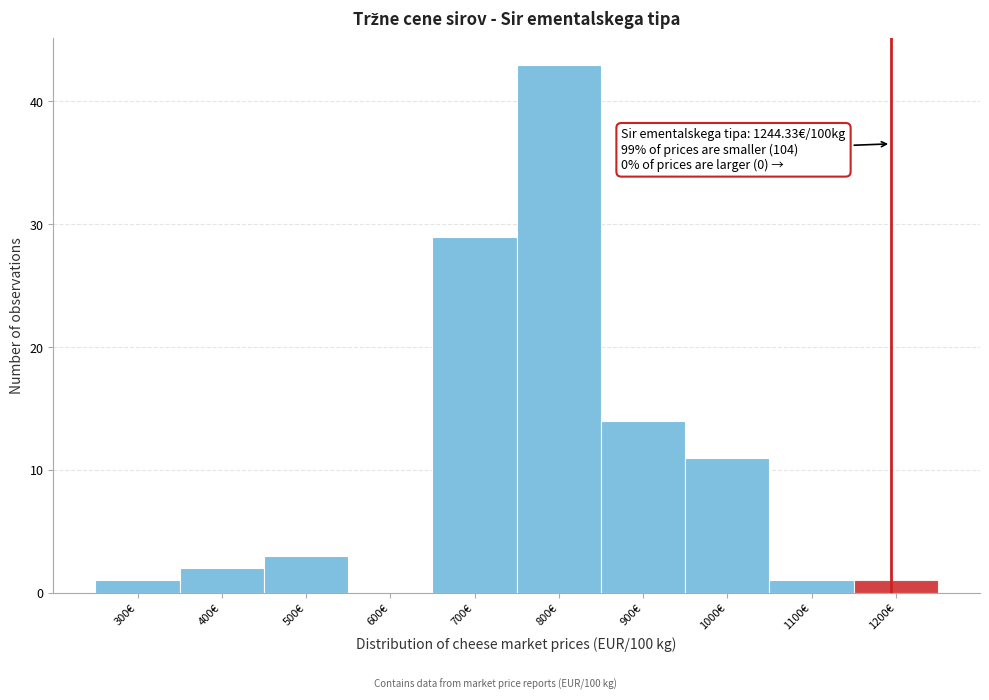

Reading left to right, list all the values displayed in this chart.

300€=1	400€=2	500€=3	600€=0	700€=29	800€=43	900€=14	1000€=11	1100€=1	1200€=1